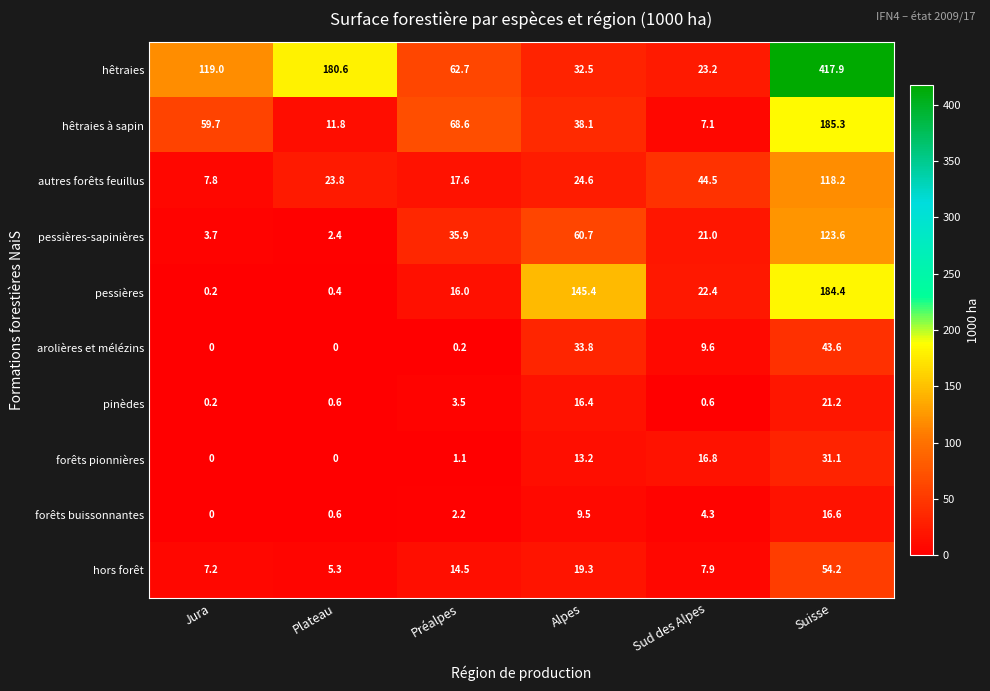

What is the sum of the pessières values at Alpes and Sud des Alpes?

167.8